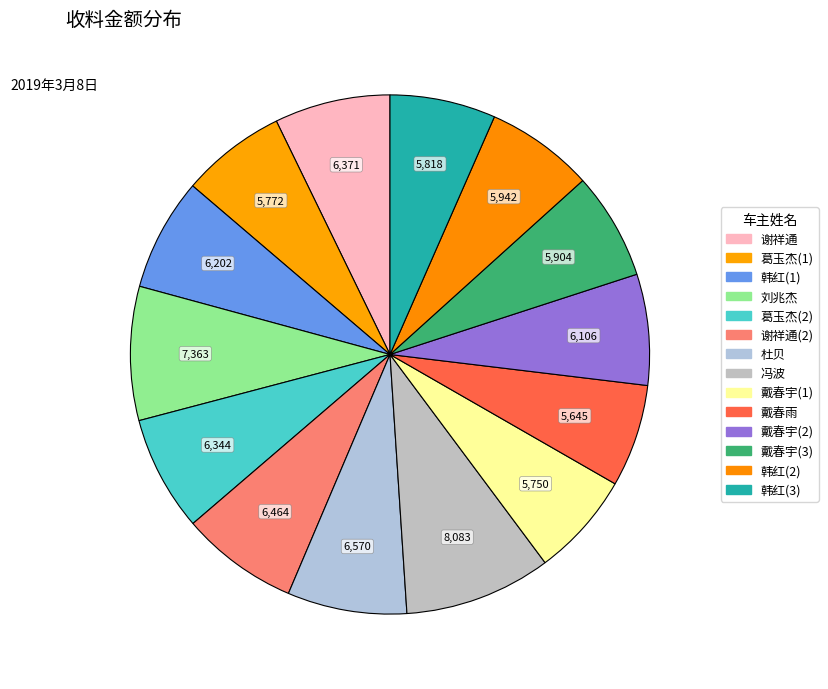

How many slices are in this pie chart?

14